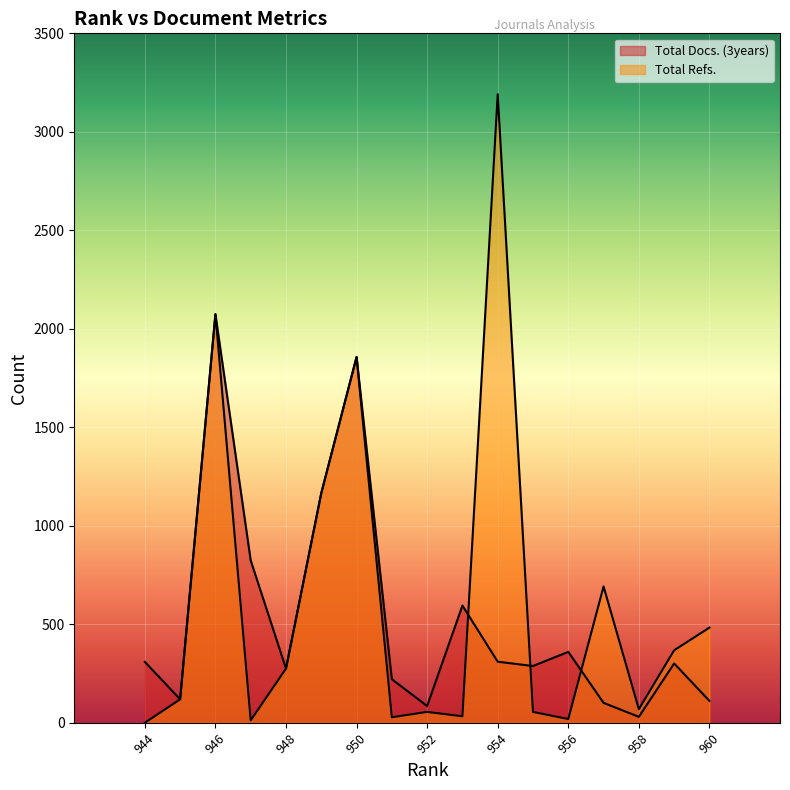

How many interior local valleys does the Total Docs. (3years) series have?

5